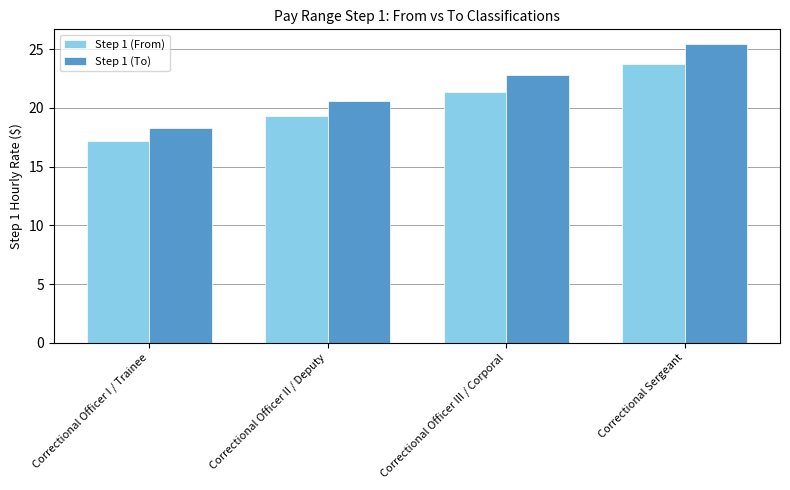

What is the minimum value shown in the chart?

17.2